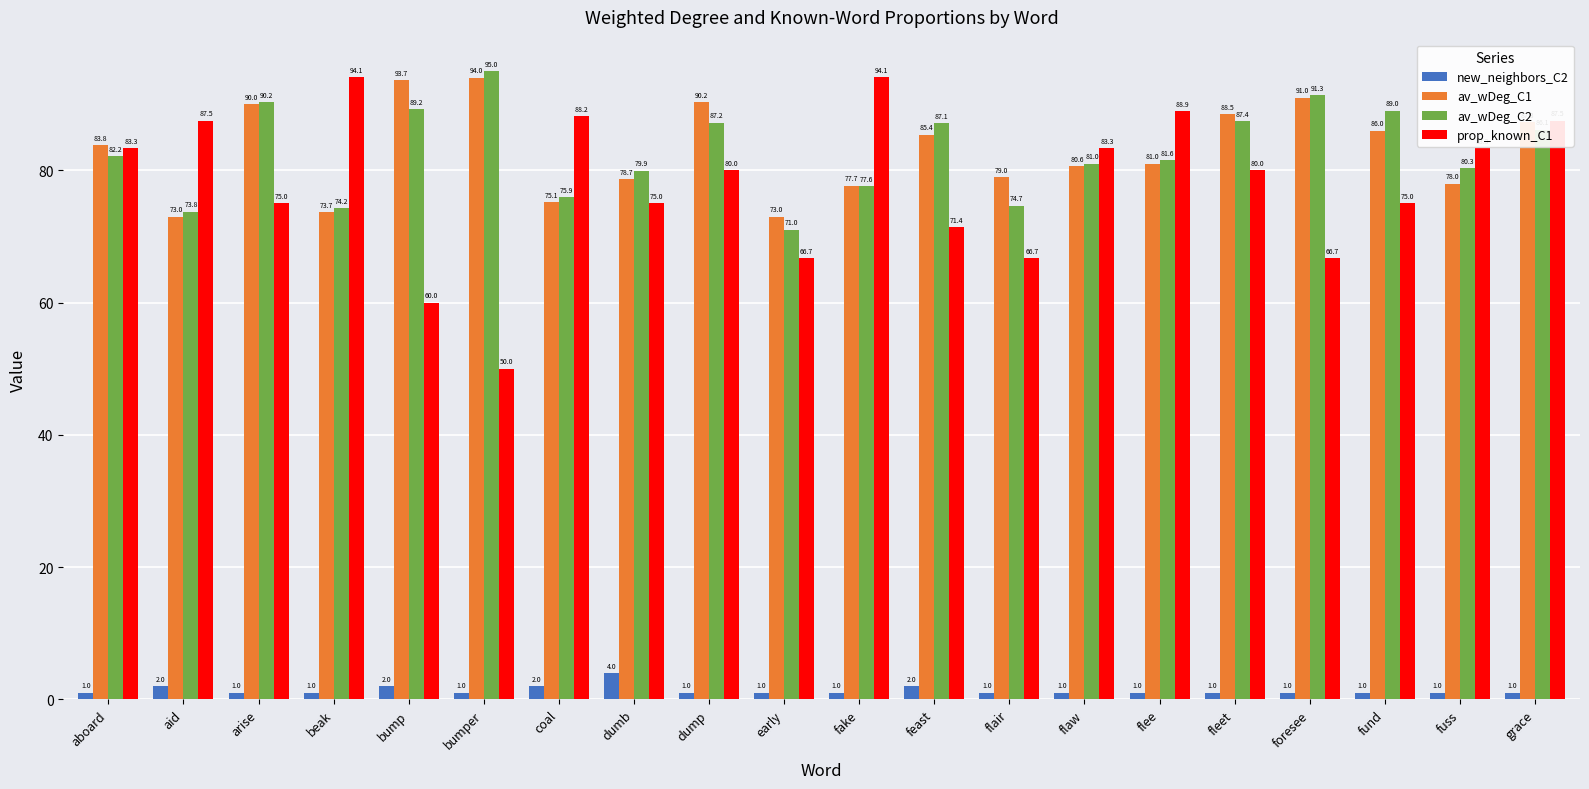

Which series has the largest range (max minus min)?

prop_known_C1